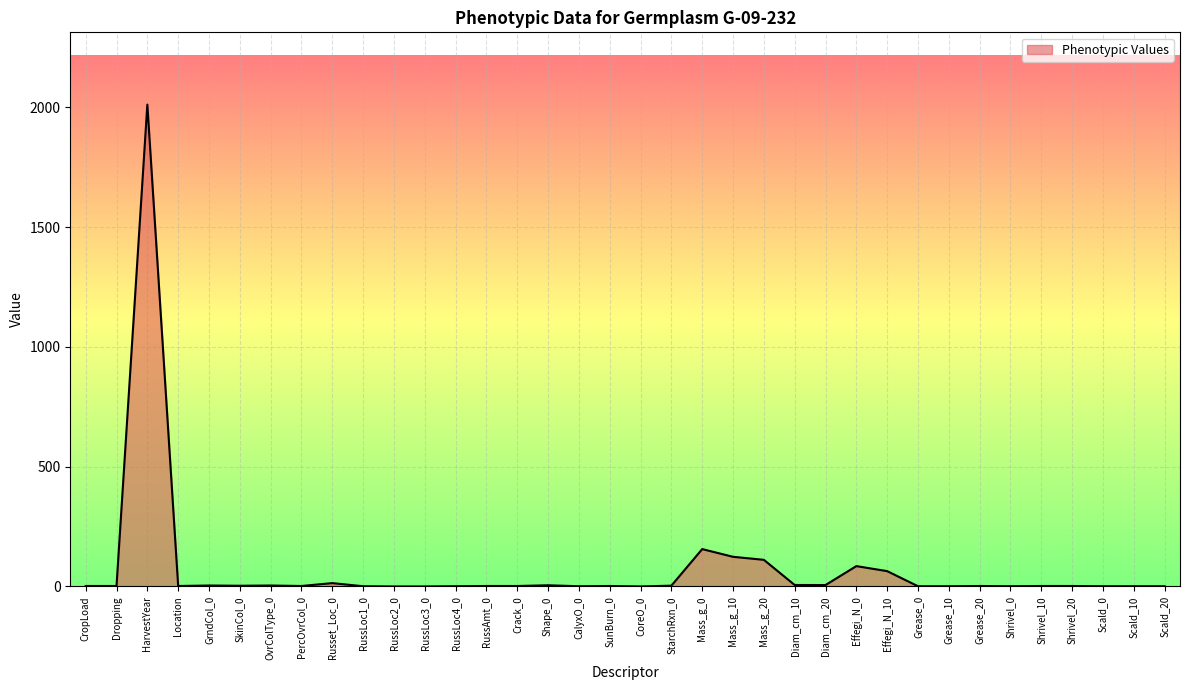

At which label is the value closest to 1005?

Mass_g_0